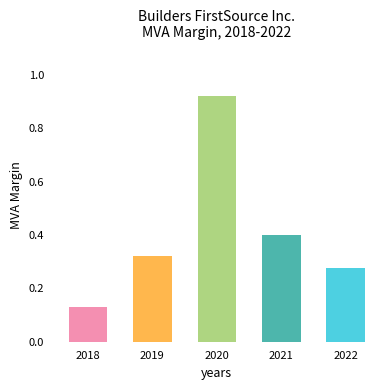

At which category does the chart reach its peak across all series?

2020